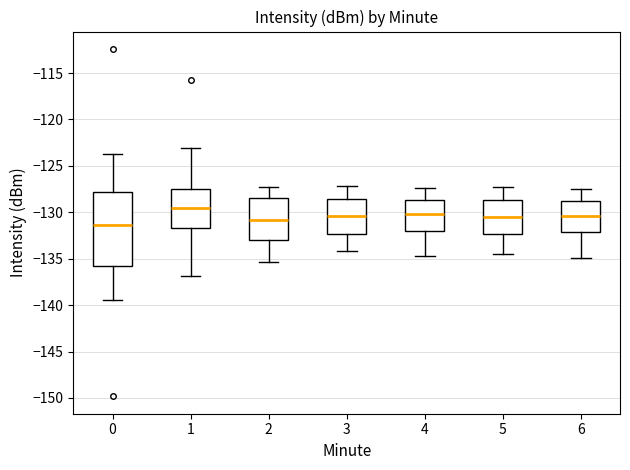

Where does the lower whisker of the box at x = 6 end on the y-axis? The values are not printed on the chart, so give them approximately, as read against the axis.

-135.0